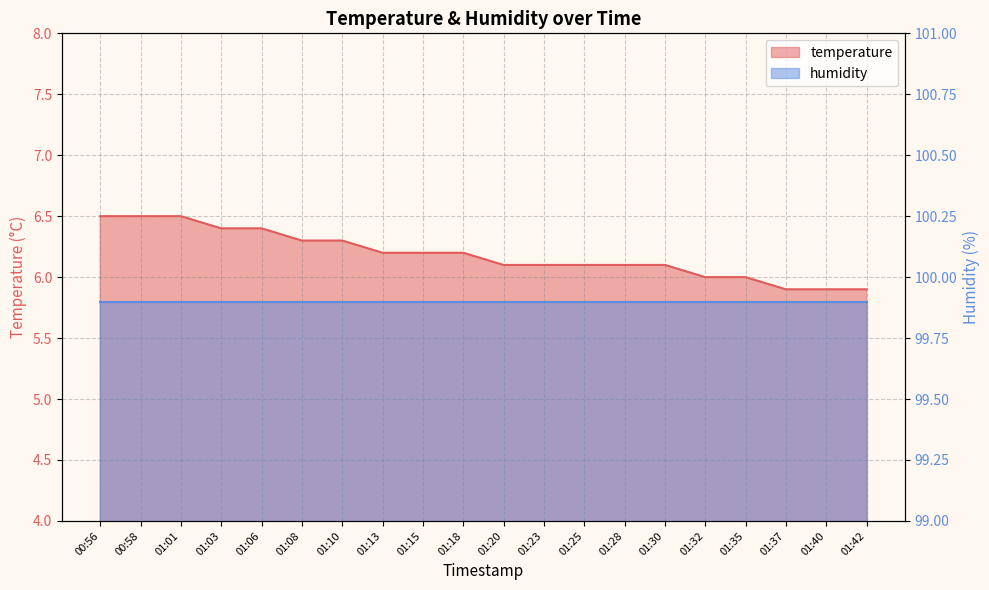

What is the change in value from 01:13 to 01:32?

-0.2